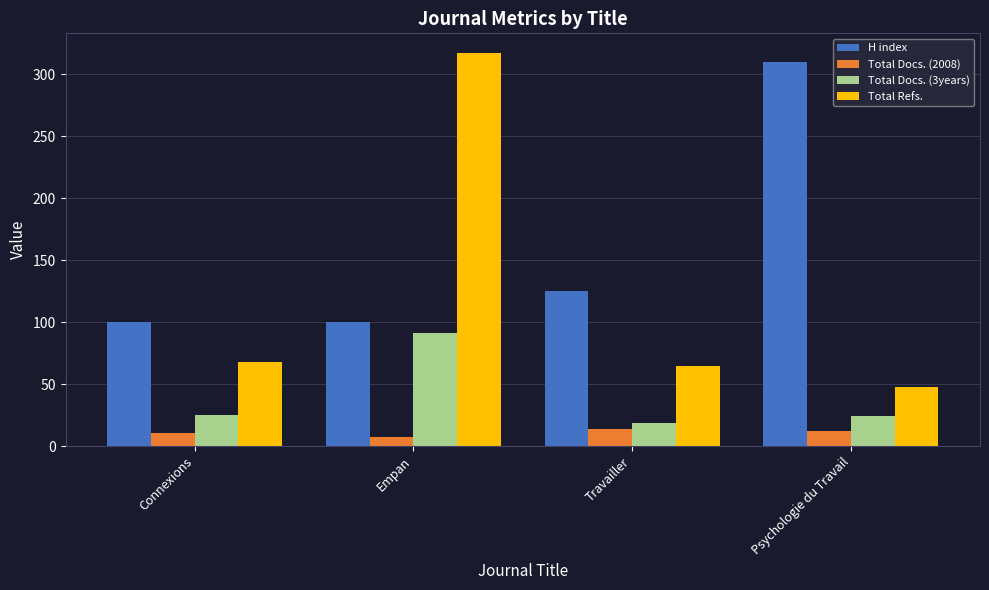

The value of Total Docs. (2008) at Travailler is 14. True or false?

True